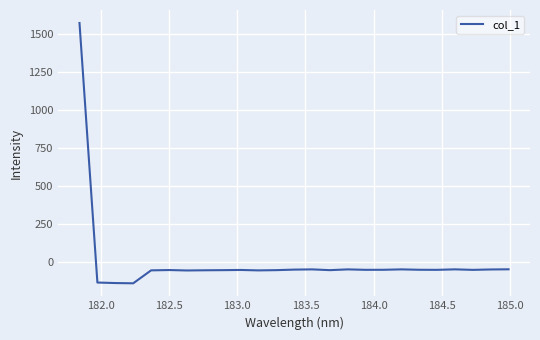

What is the maximum value shown in the chart?

1572.0